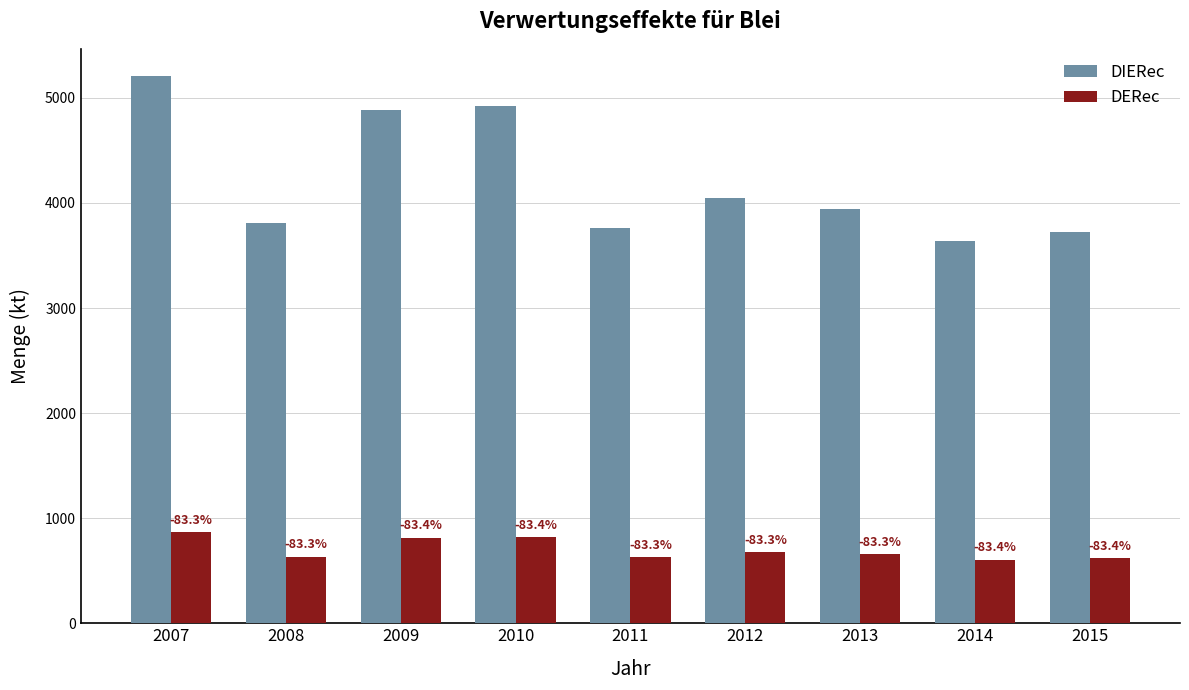

Is the value of DIERec at 2012 greater than the value of DERec at 2012?

Yes